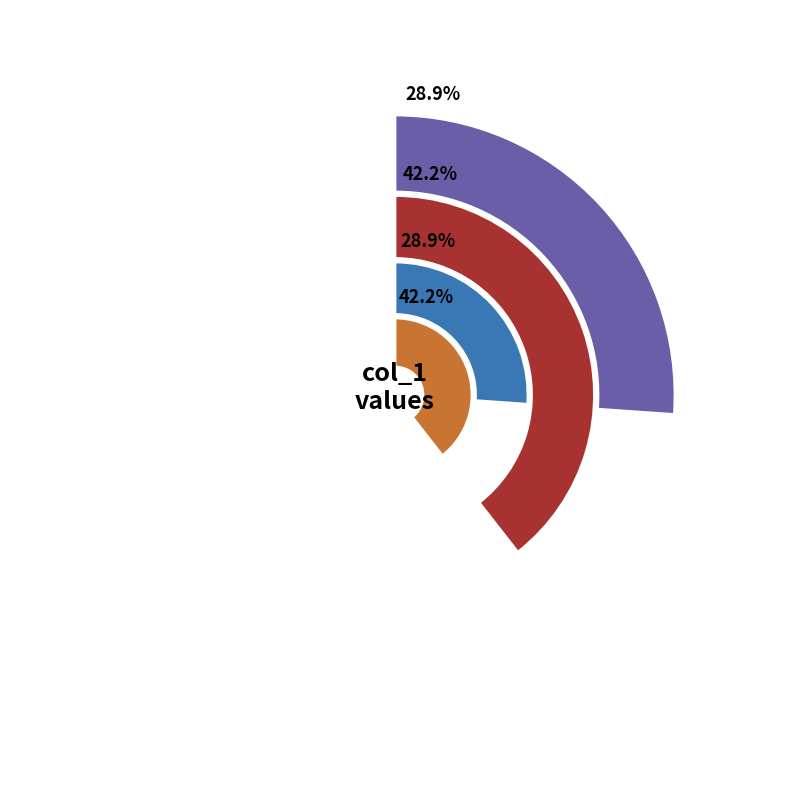

Does 6 represent more than half of the total?

No